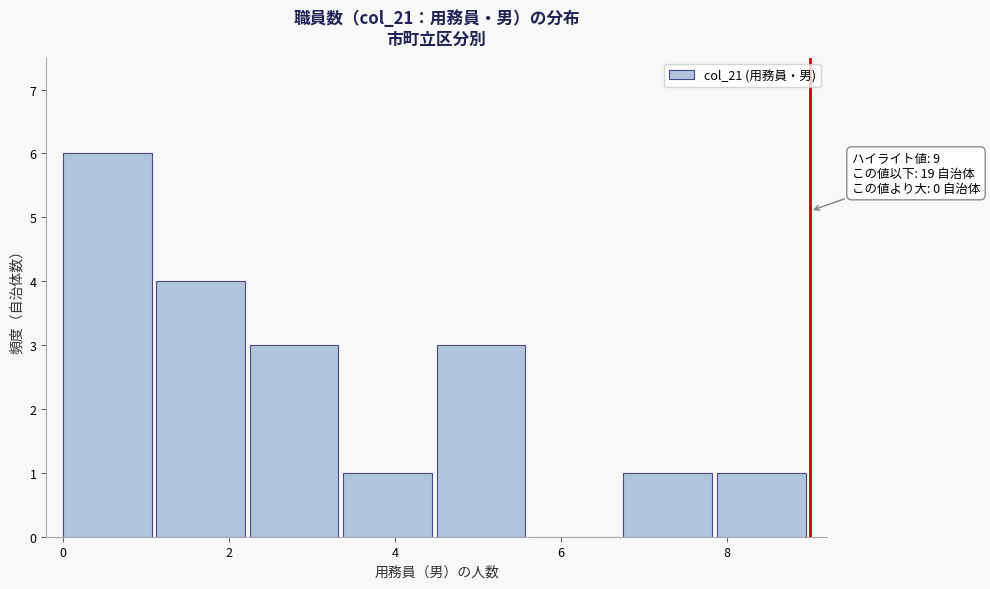

Which range on the x-axis has the tallest bar?

0.0 to 1.2